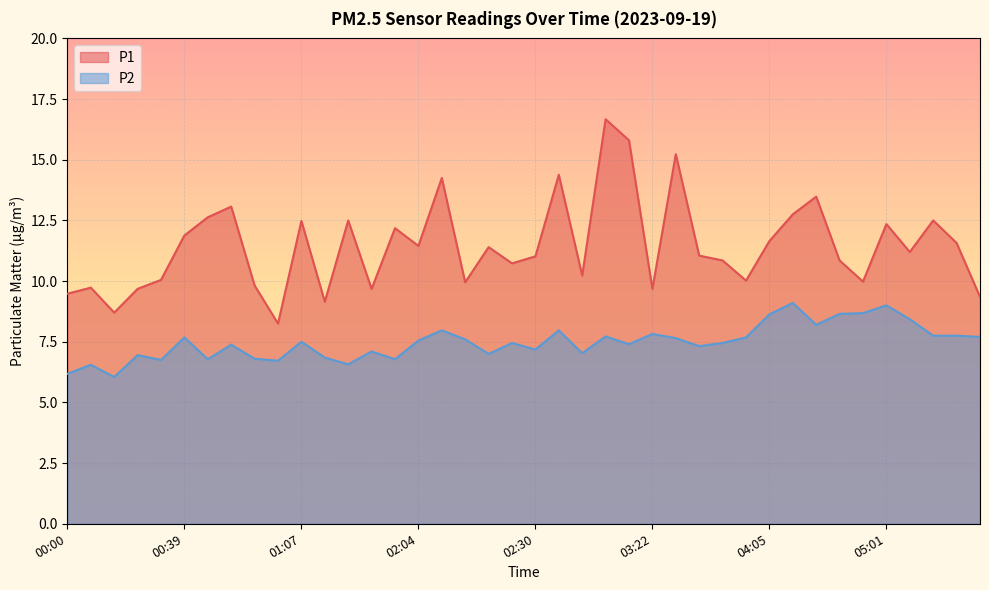

True or false: P2 has a value of 7.3 at 03:28.

True